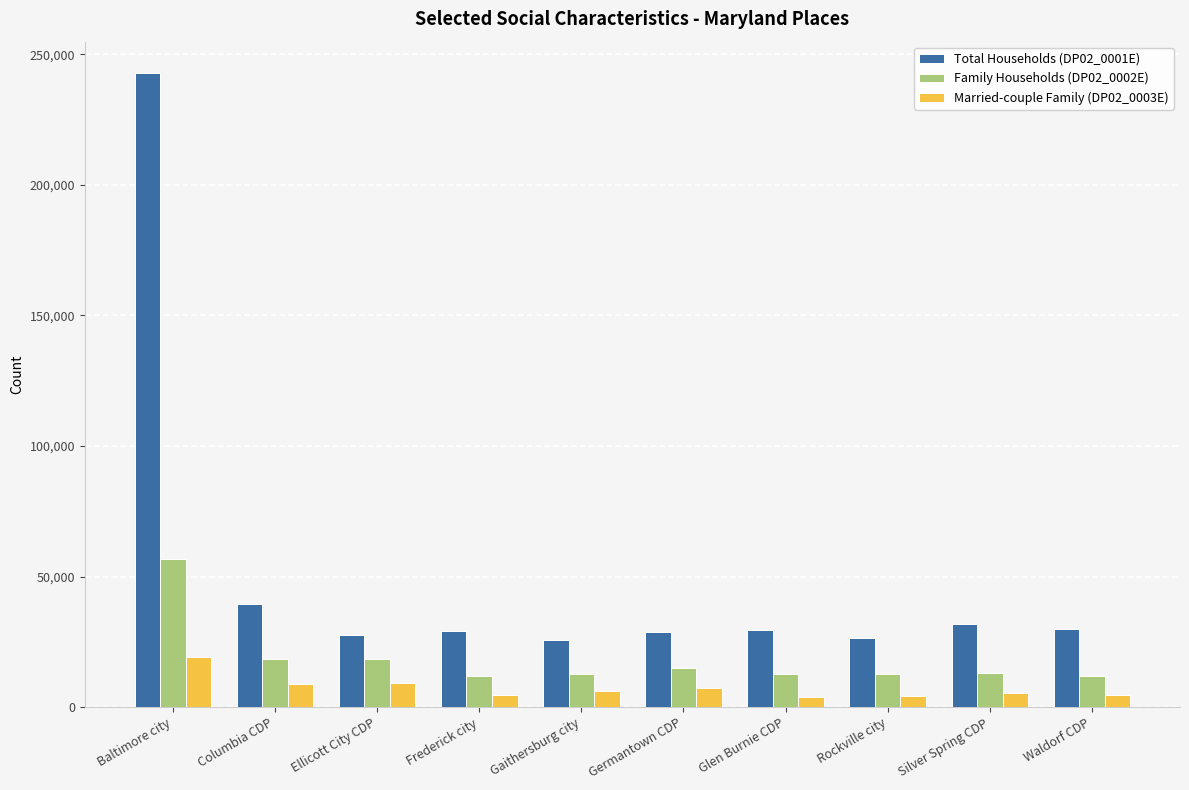

What are all the series names shown in the legend?

Total Households (DP02_0001E), Family Households (DP02_0002E), Married-couple Family (DP02_0003E)